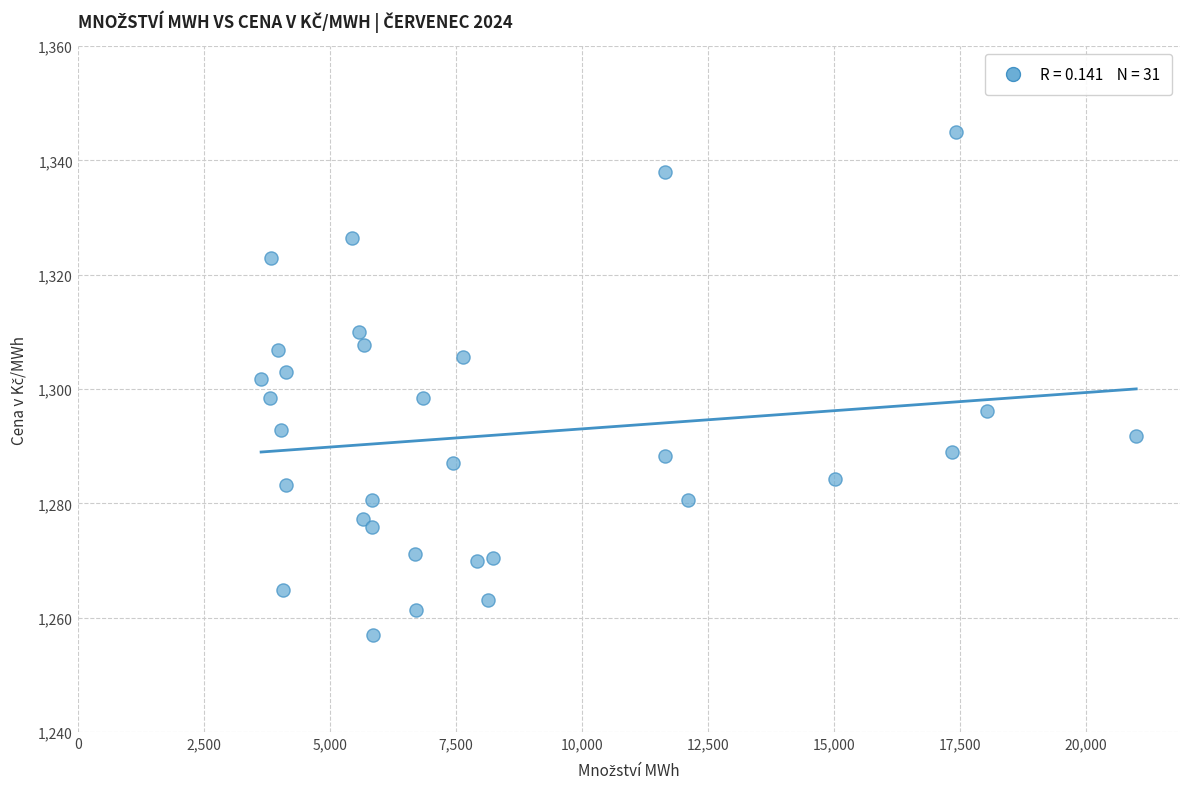

What is the range of X values (max minus min)?

17366.8